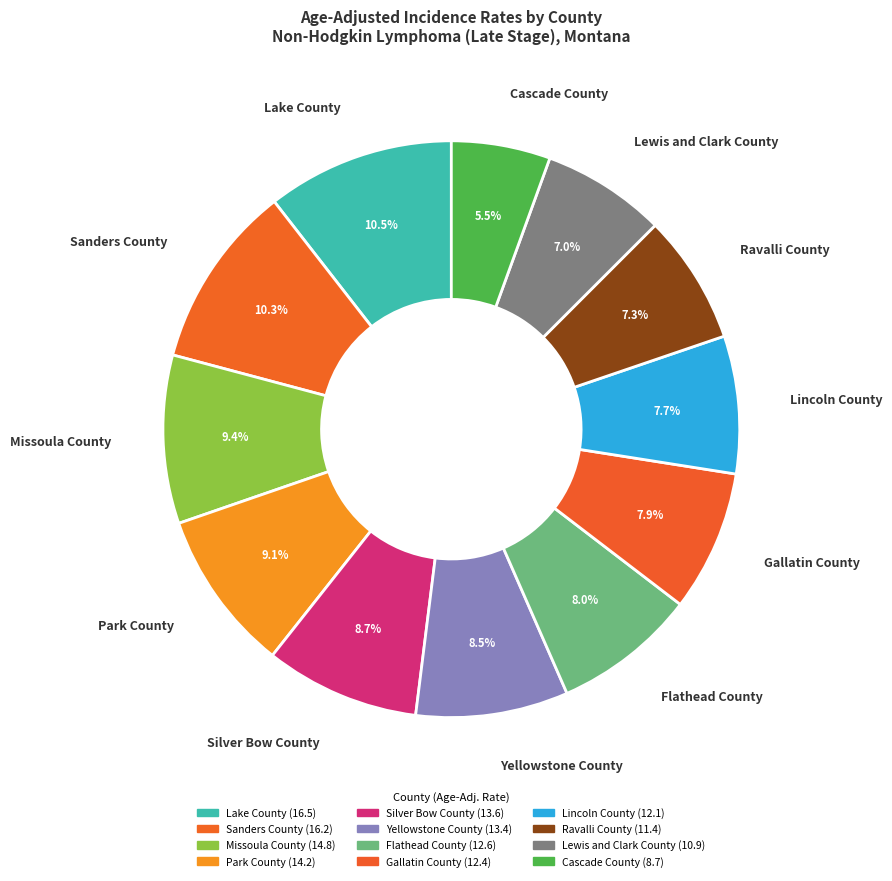

How many slices are in this pie chart?

12